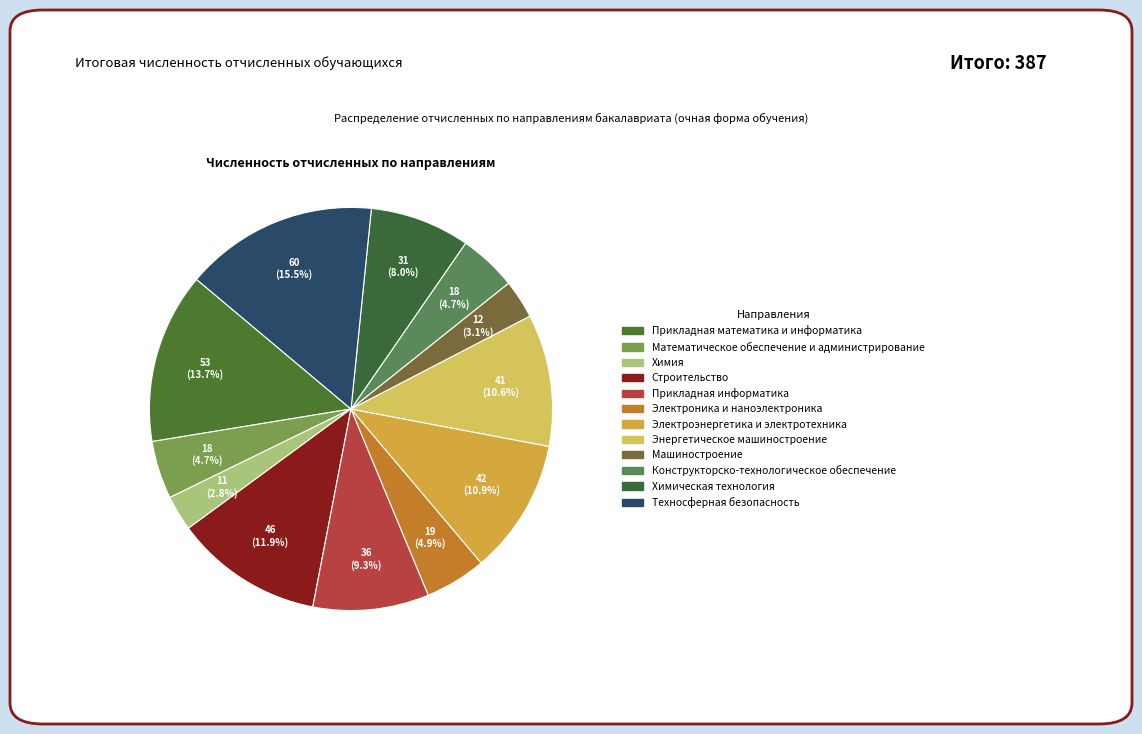

Is Математическое обеспечение и администрирование the majority of the pie?

No